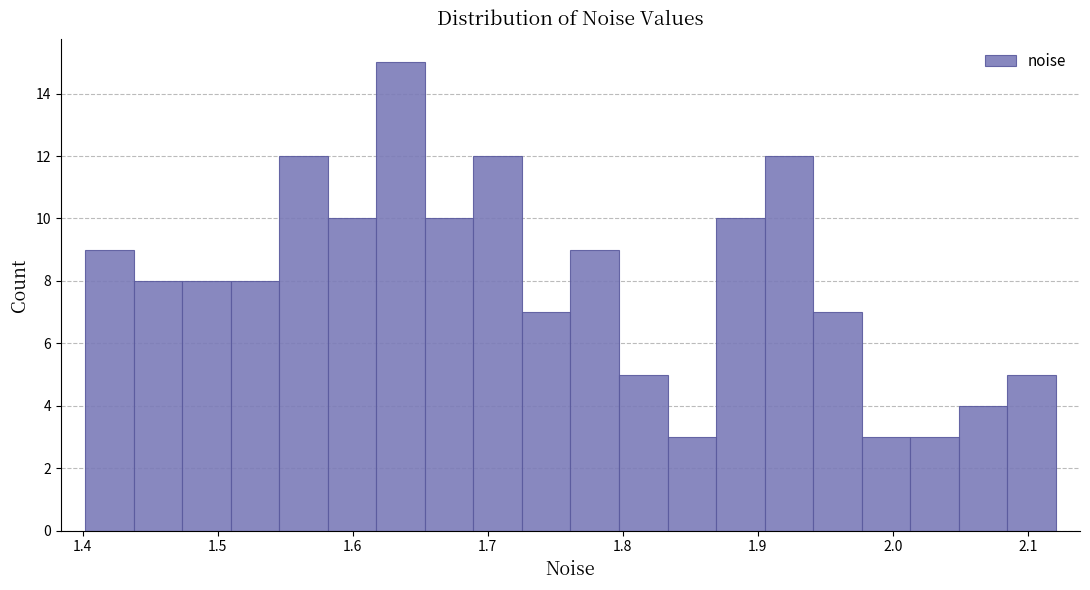

Around what value on the x-axis is the tallest bar? Give the approximate position of its centre, as read against the axis.

1.64